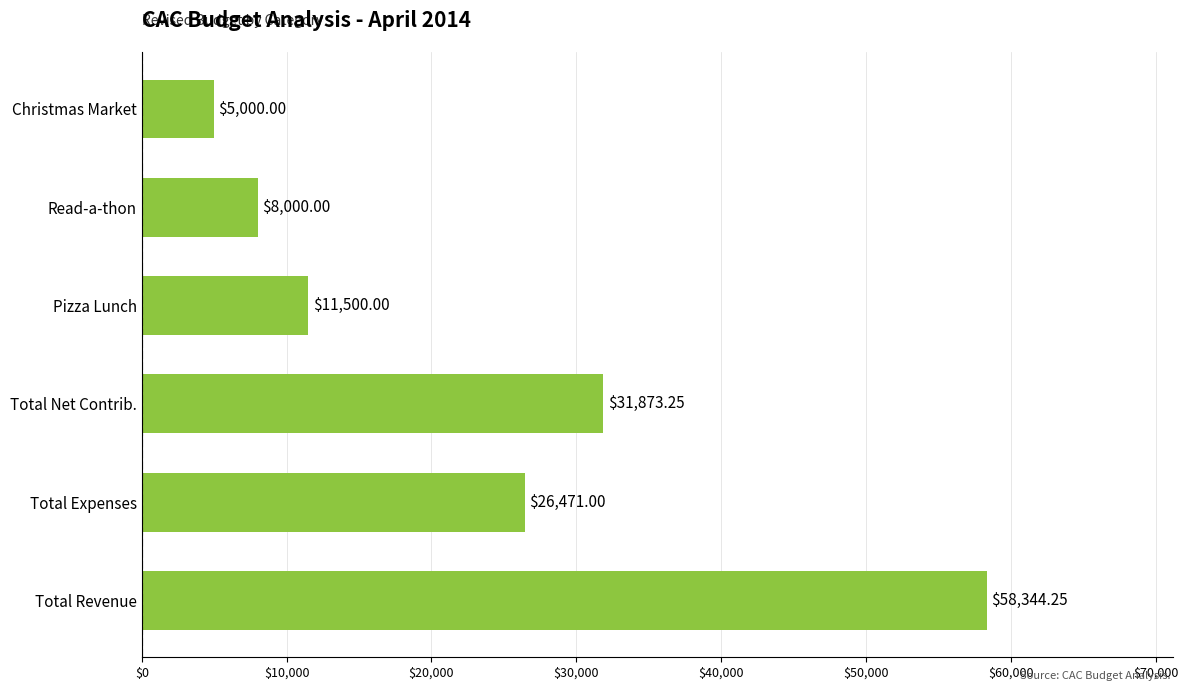

Count the number of data series in this chart.

1